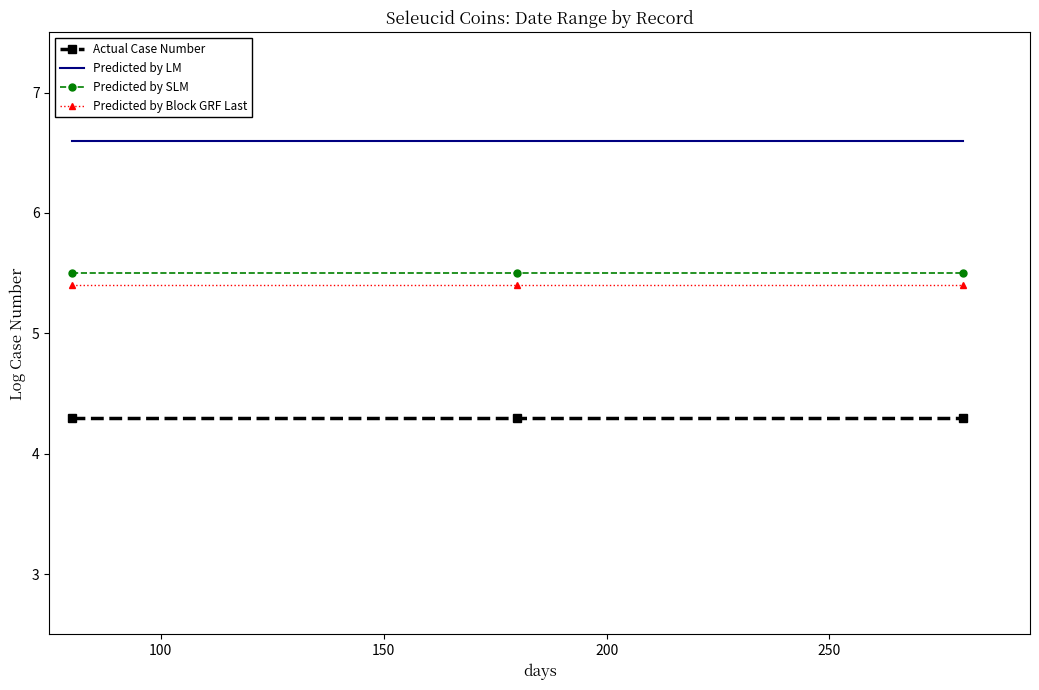

What is the maximum value shown in the chart?

6.6